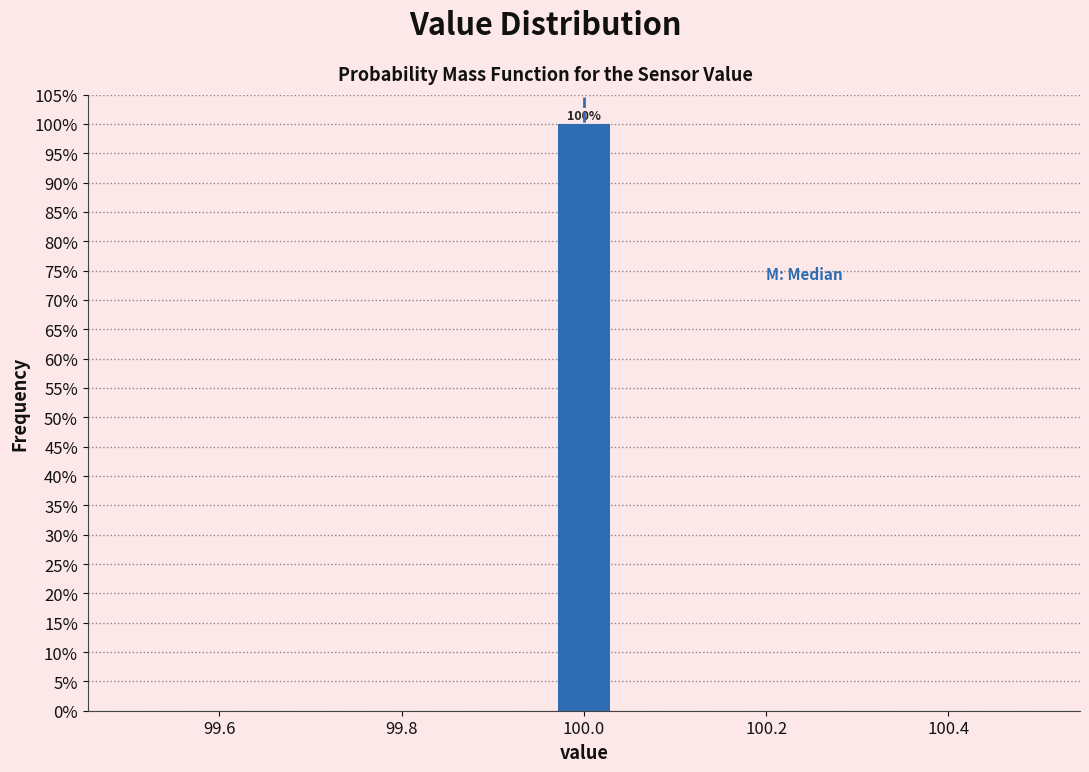

Around what value on the x-axis is the tallest bar? Give the approximate position of its centre, as read against the axis.

100.00